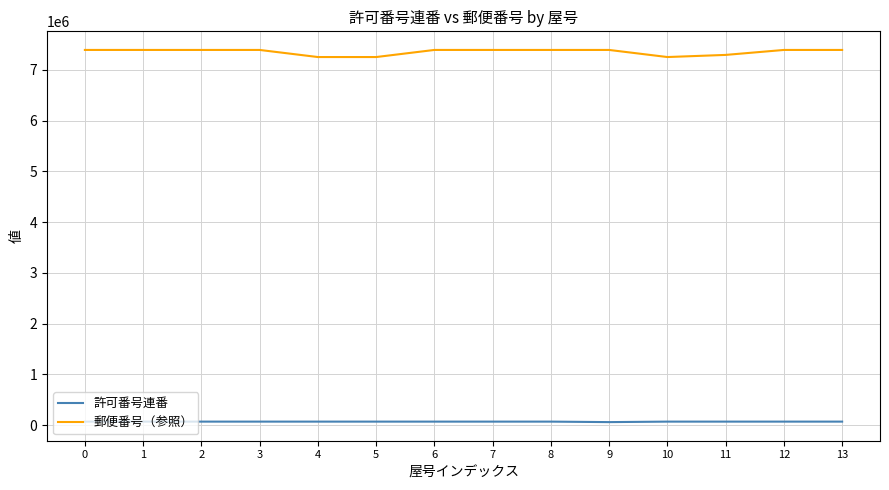

Rank the series by their average value, from highest to lowest.

郵便番号（参照）, 許可番号連番